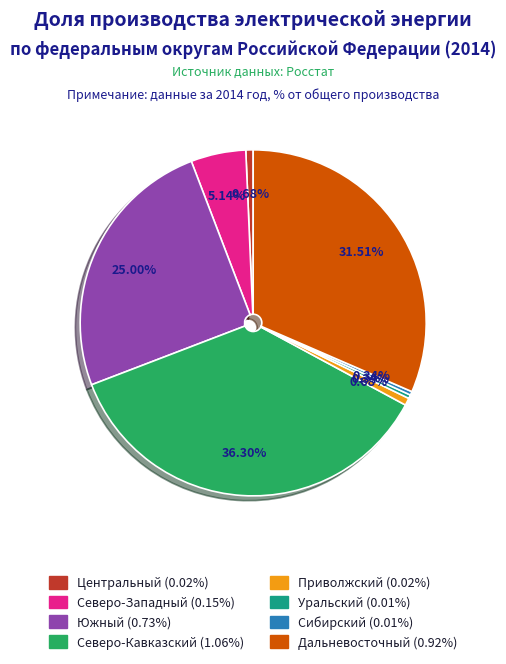

Is there a majority slice in this chart?

No